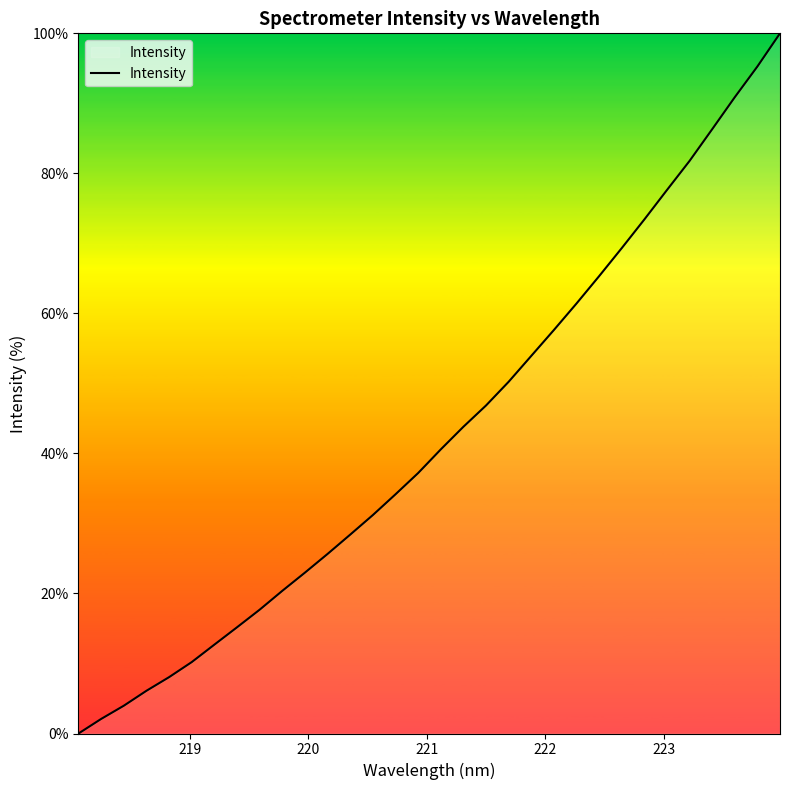

What is the maximum value shown in the chart?

100.0